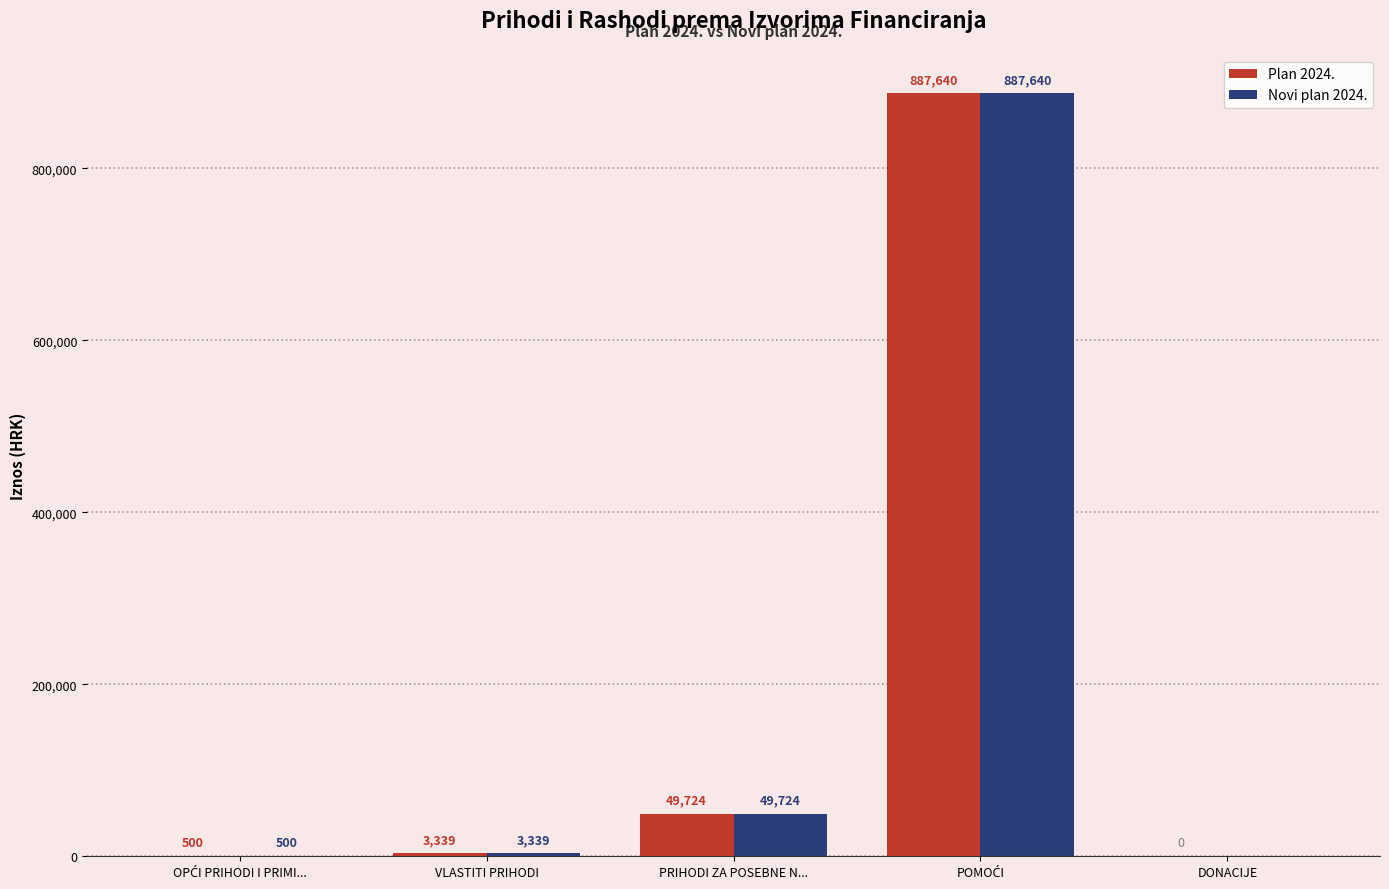

Where is Plan 2024. nearest to the value 443820?

PRIHODI ZA POSEBNE N...